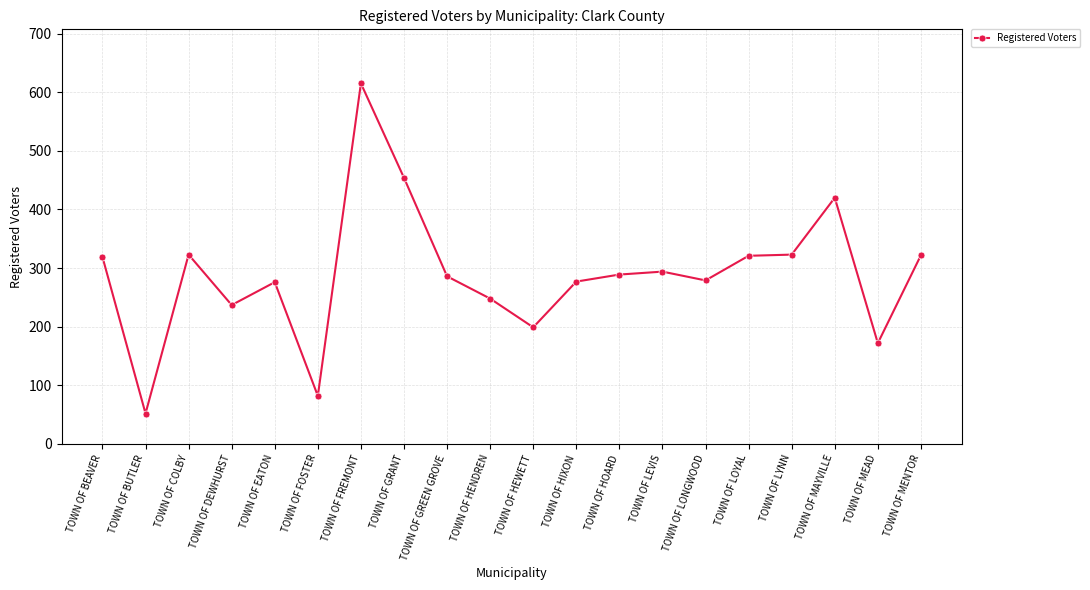

What is the greatest value displayed?

615